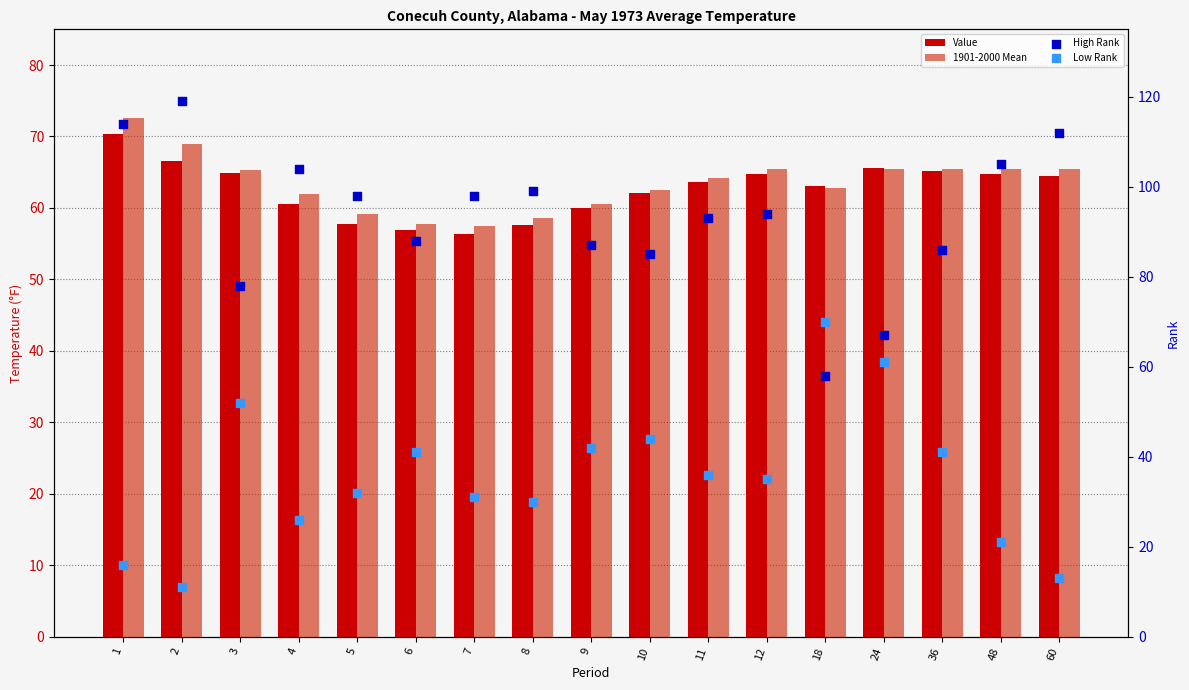

Which series has the widest spread of Y values?

High Rank